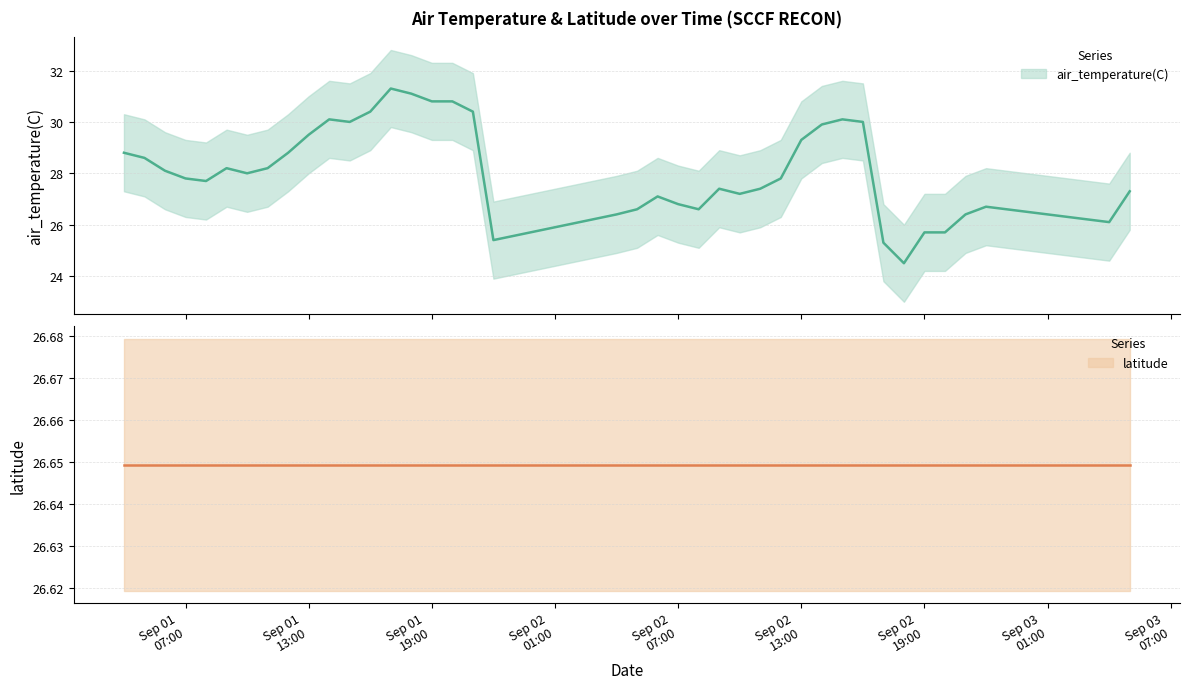

Reading left to right, what are all the values shown in this chart?

28.8	28.6	28.1	27.8	27.7	28.2	28.0	28.2	28.8	29.5	30.1	30.0	30.4	31.3	31.1	30.8	30.8	30.4	25.4	26.4	26.6	27.1	26.8	26.6	27.4	27.2	27.4	27.8	29.3	29.9	30.1	30.0	25.3	24.5	25.7	25.7	26.4	26.7	26.1	27.3